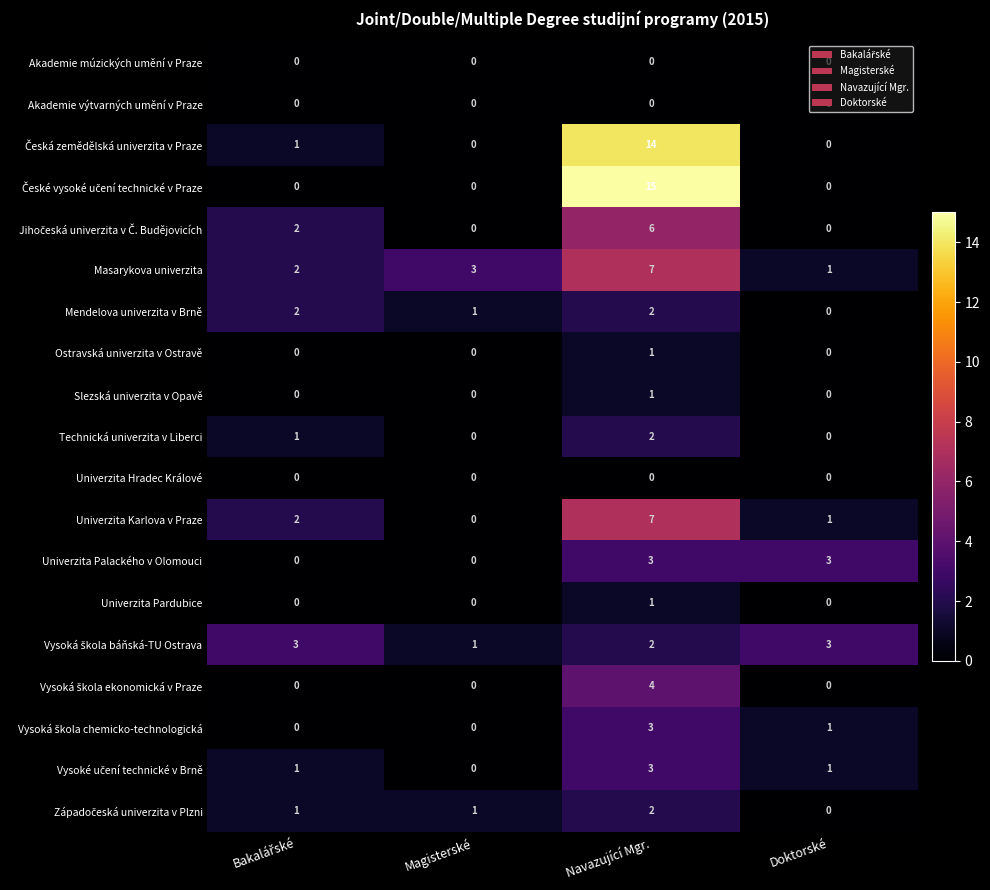

What is the sum of all Mendelova univerzita v Brně values?

5